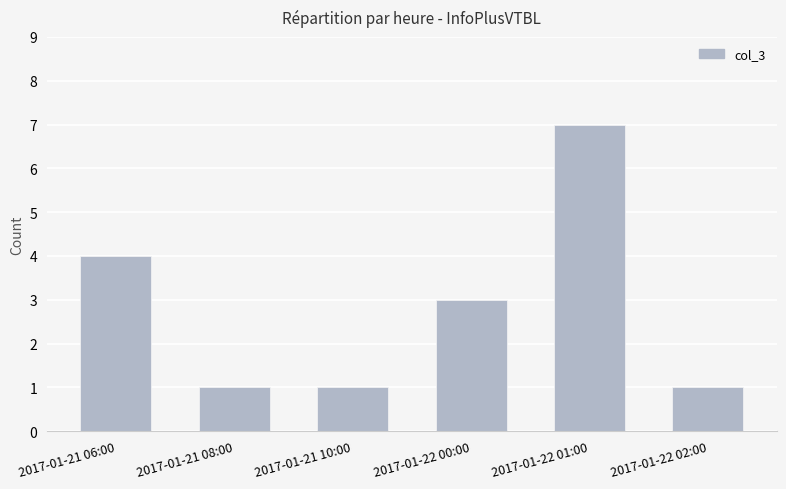

True or false: the data shows 1 at 2017-01-21 08:00.

True